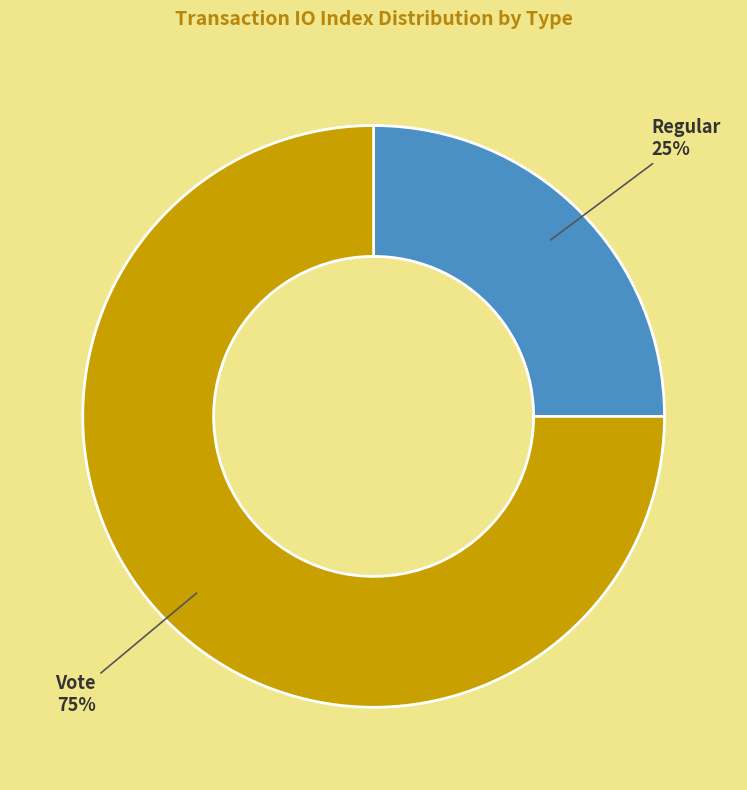

Rank the categories by value from highest to lowest.

Vote, Regular